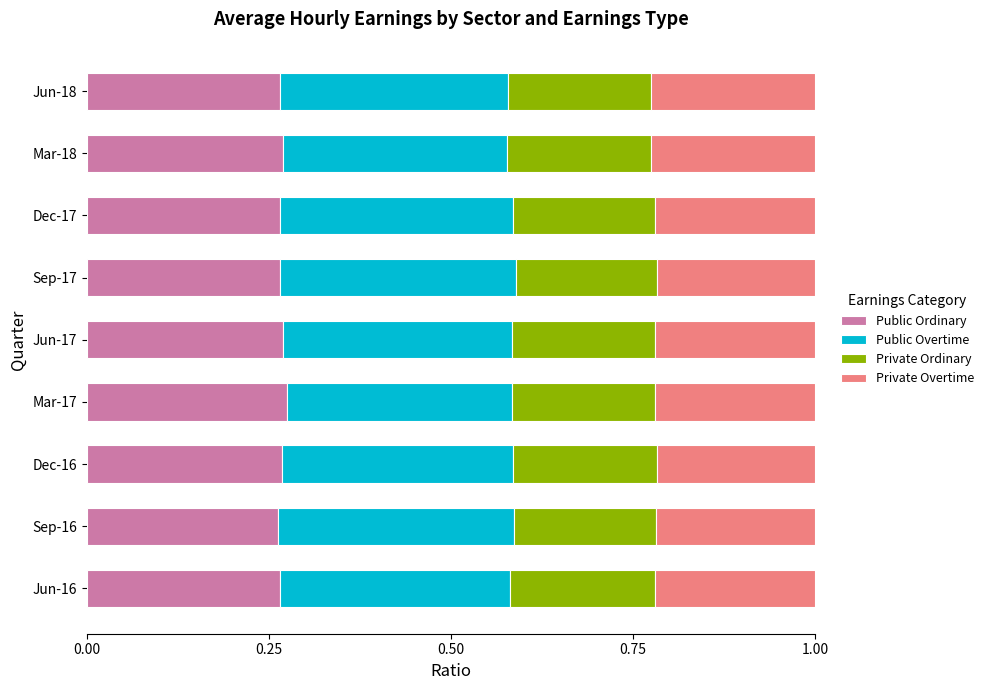

What is the total value across all series at Mar-18?

1.0